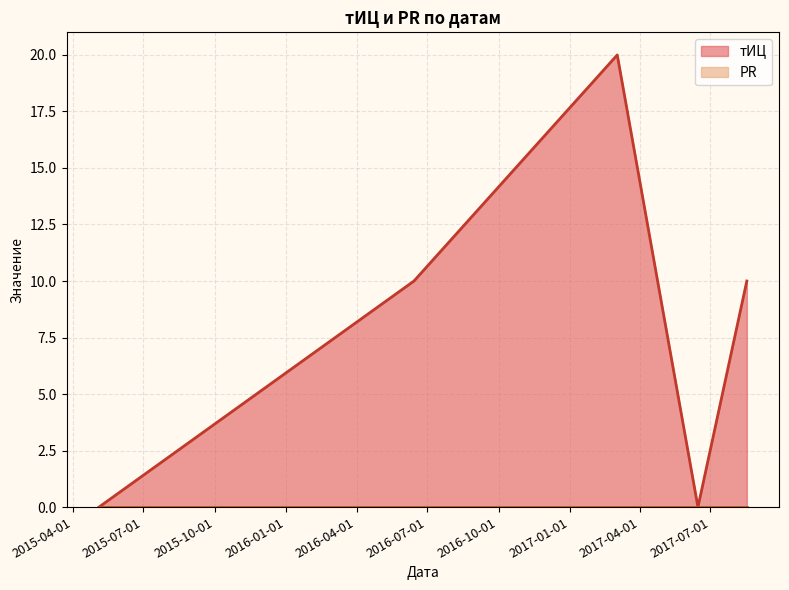

Reading left to right, list all the values displayed in this chart.

тИЦ: 2017-08-17=10	2017-06-15=0	2017-03-03=20	2016-06-14=10	2015-05-05=0
PR: 2017-08-17=0	2017-06-15=0	2017-03-03=0	2016-06-14=0	2015-05-05=0